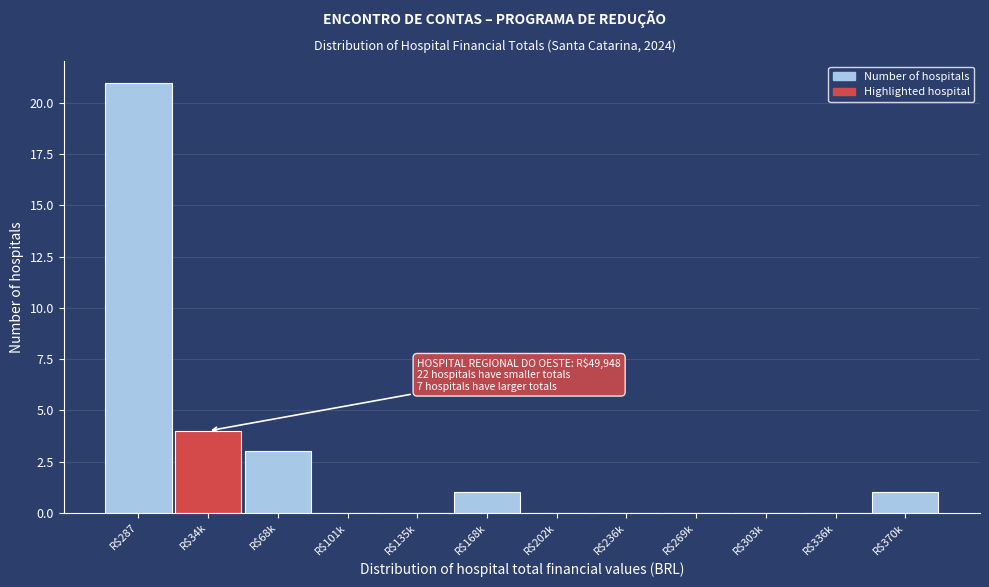

Which category has the highest value across all series?

R$287